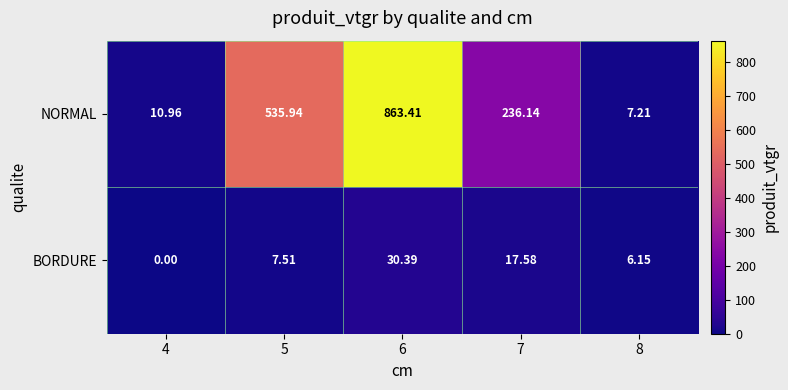

Which series has the largest range (max minus min)?

NORMAL